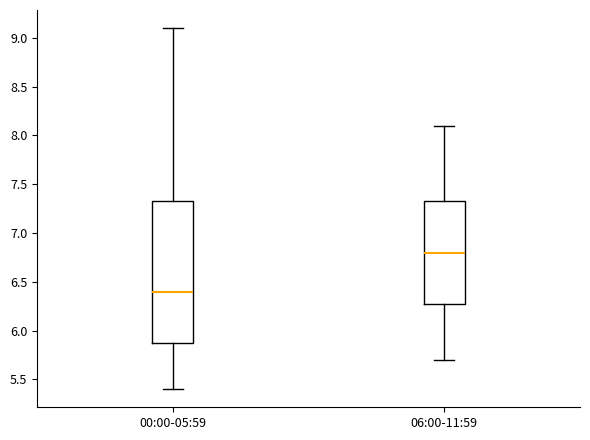

Which box has the lowest median line?

00:00-05:59